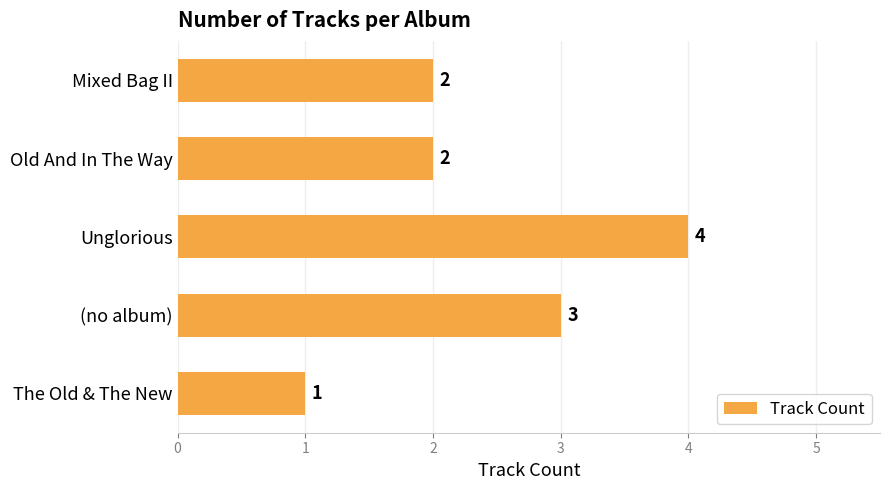

Are the bars grouped side by side (vs. stacked)?

No